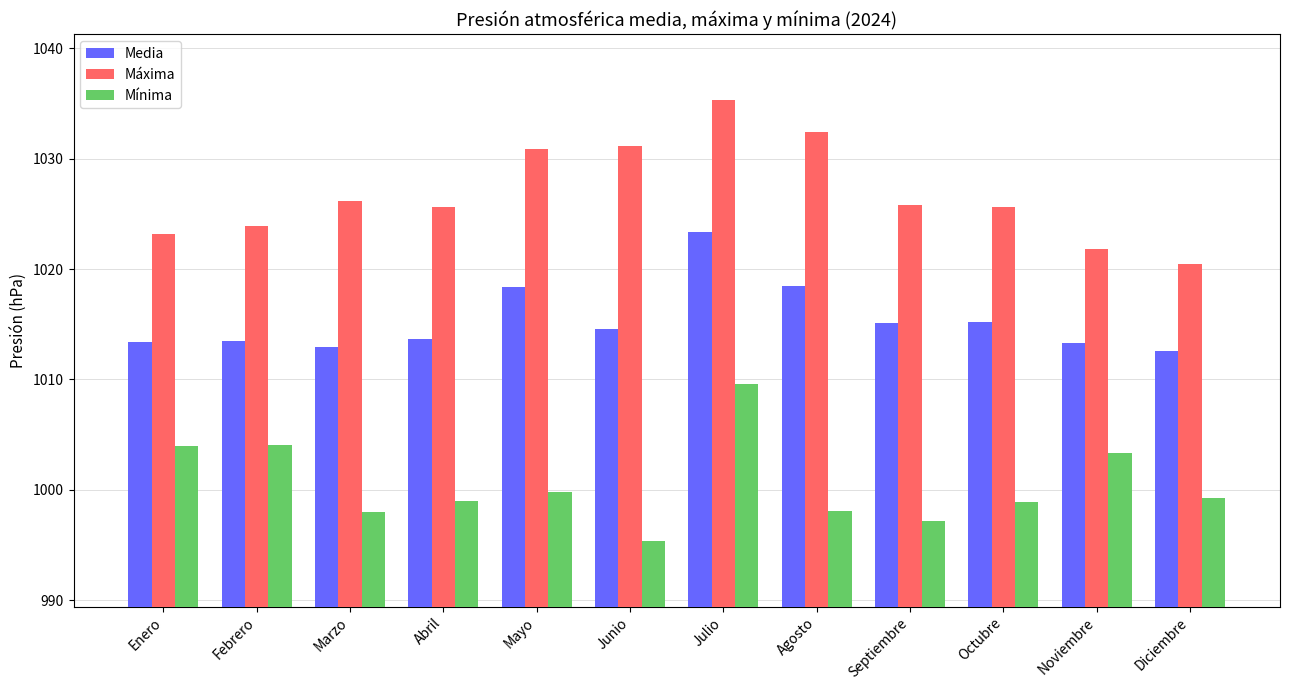

At which label does Media reach its peak?

Julio